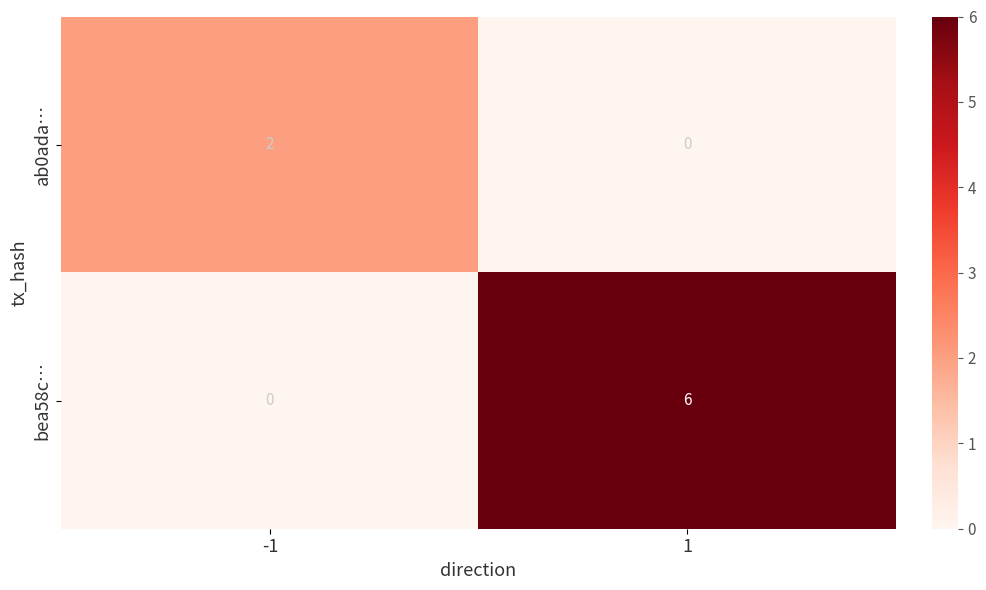

The value of ab0ada… at 1 is 0. True or false?

True